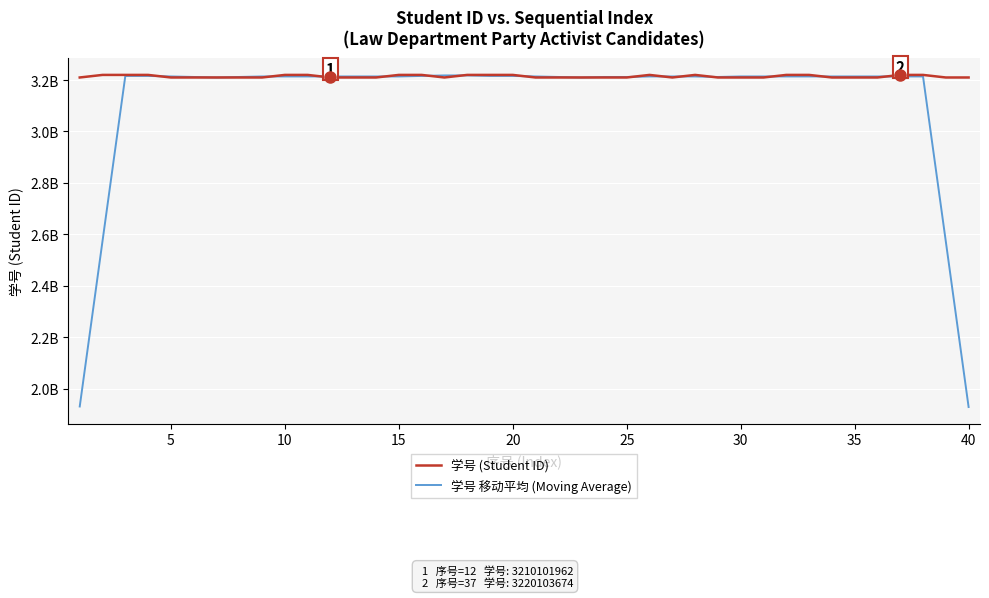

What are all the series names shown in the legend?

学号 (Student ID), 学号 移动平均 (Moving Average)